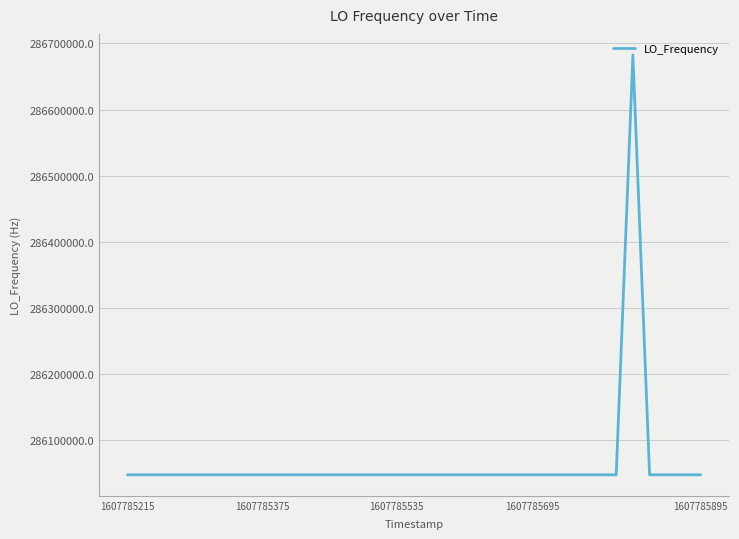

What is the minimum value shown in the chart?

286046996.5